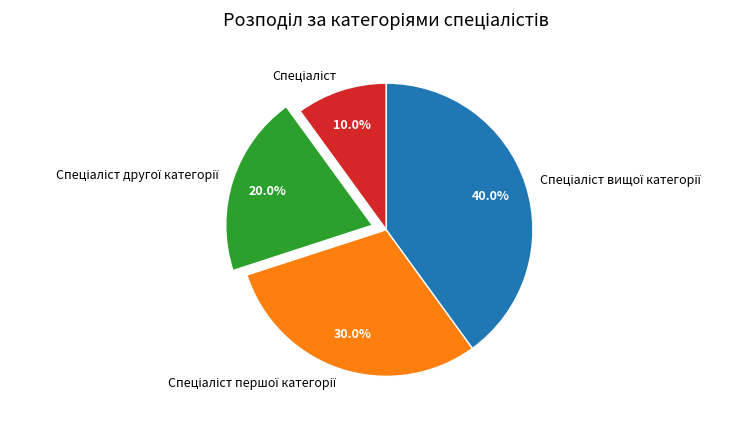

Does any single category account for the majority?

No